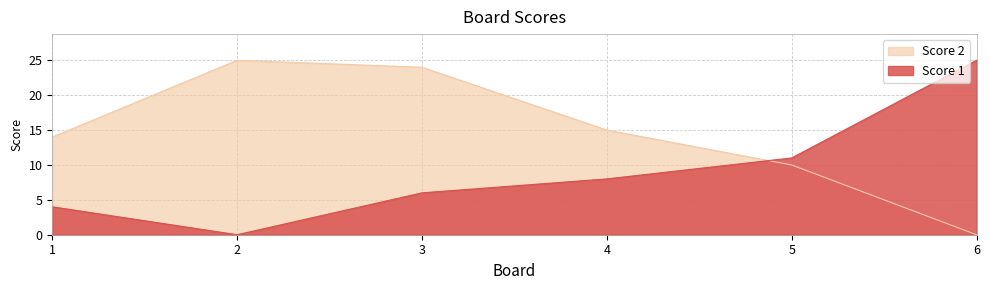

Rank the series at 1 from lowest to highest value.

Score 1, Score 2